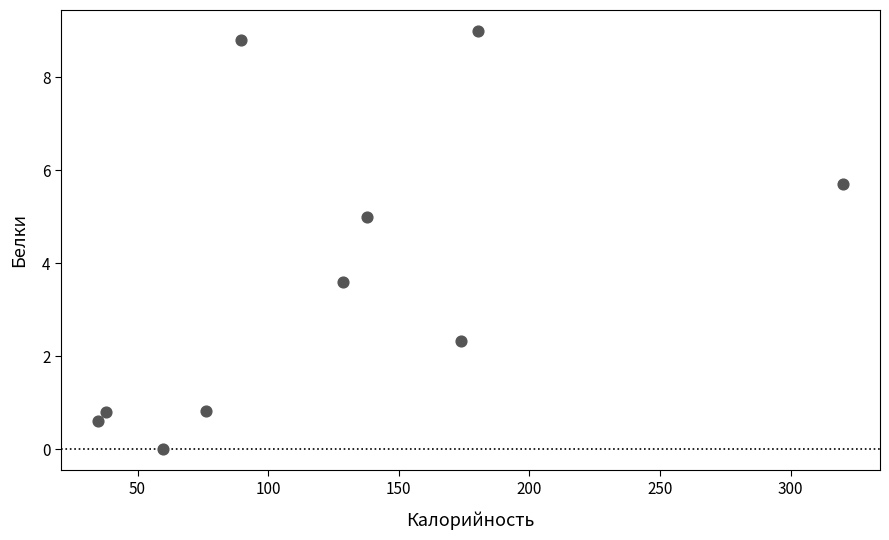

What Y value in the scatter plot is closest to 4?

3.6